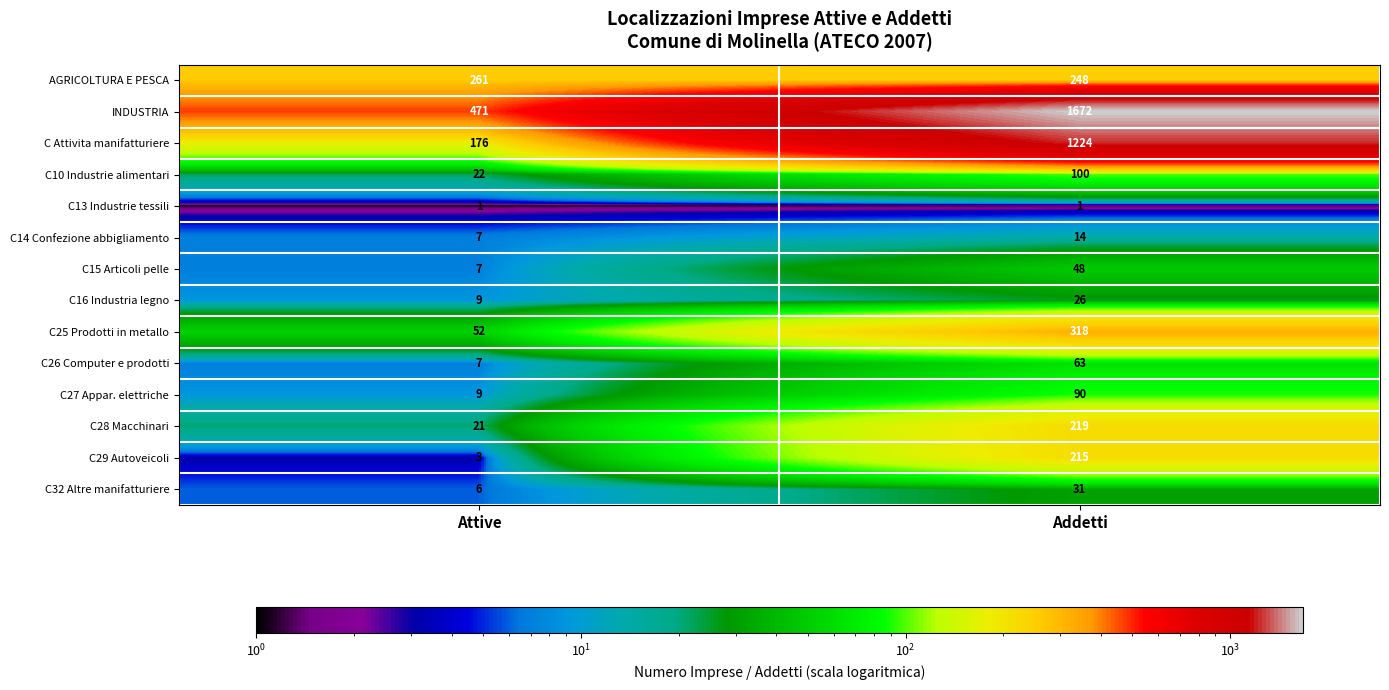

What is the difference between the maximum and minimum values in the C14 Confezione abbigliamento series?

7